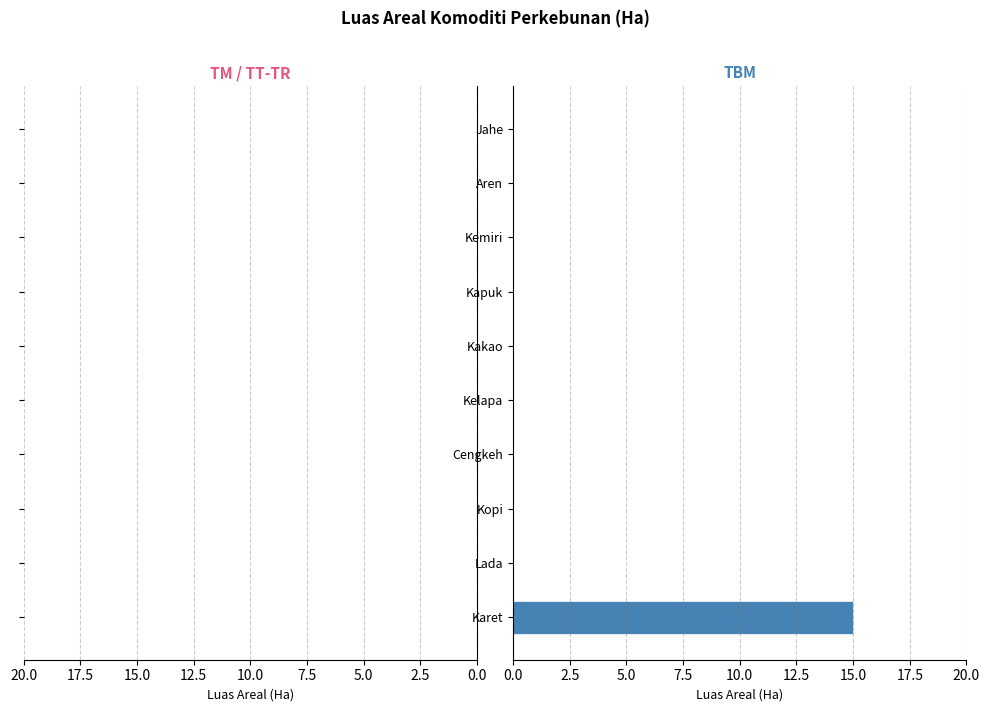

What is the sum of all values?

15